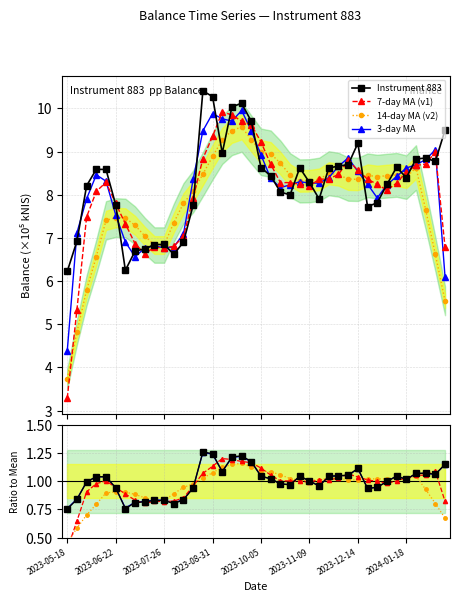

At which category is the sum across all series the highest?

14